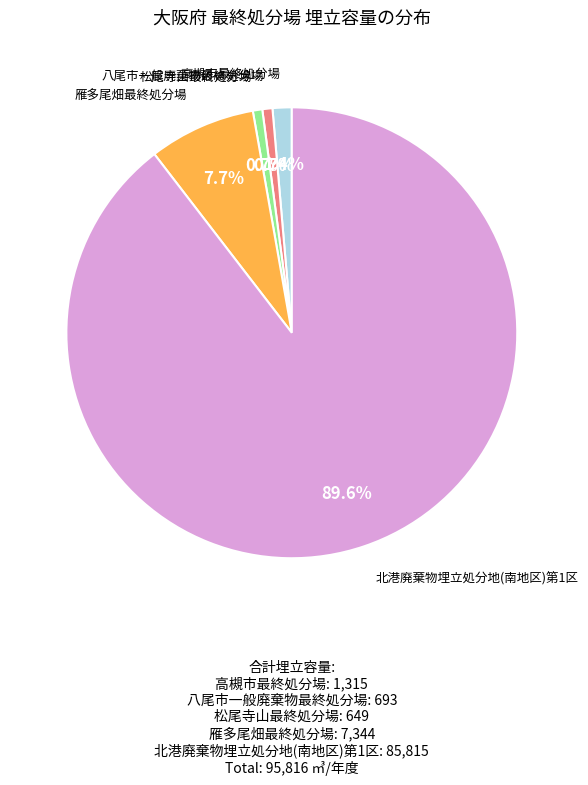

Is there any slice that represents more than half of the pie?

Yes